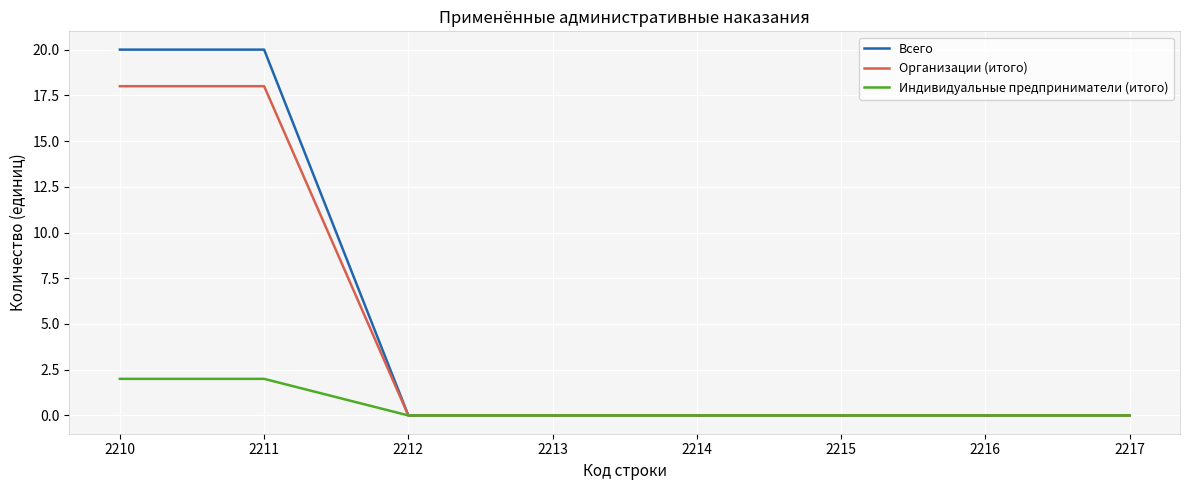

Is this an area chart (filled region under the line)?

No